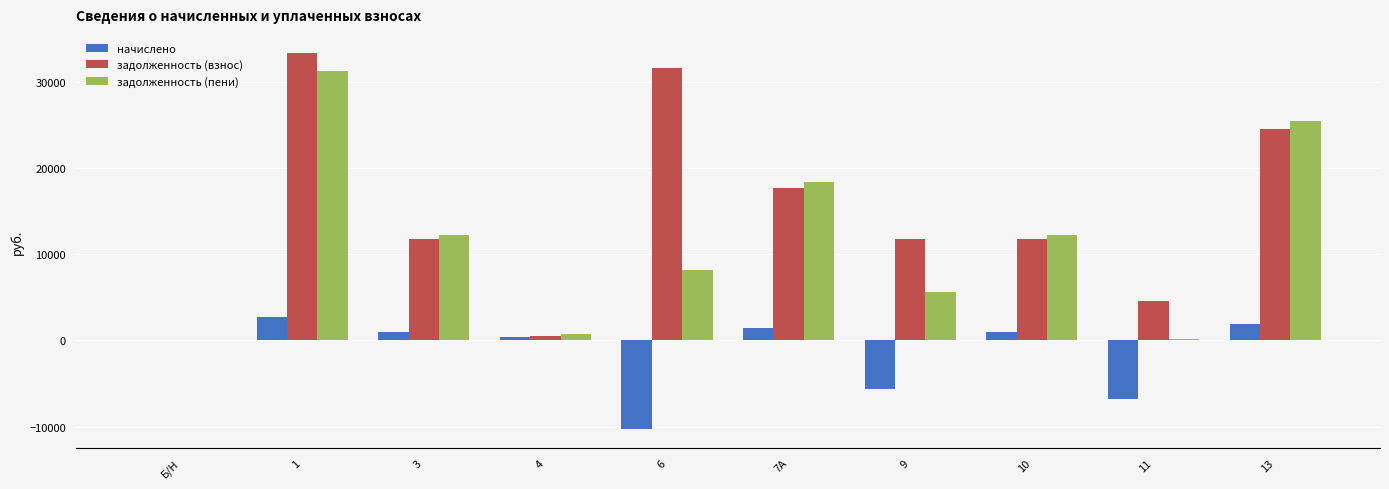

How many data points in задолженность (взнос) are above 11769?

7